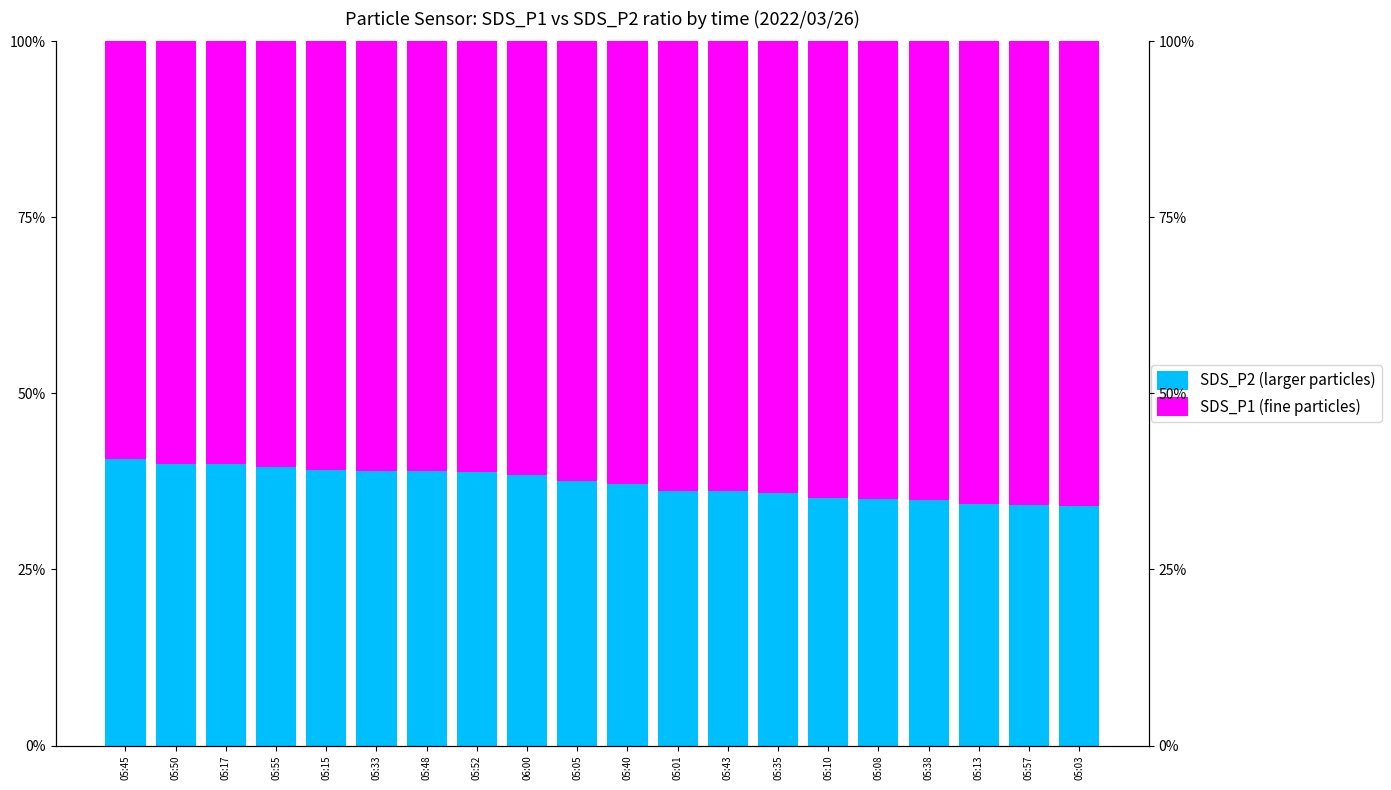

What are all the series names shown in the legend?

SDS_P2 (larger particles), SDS_P1 (fine particles)